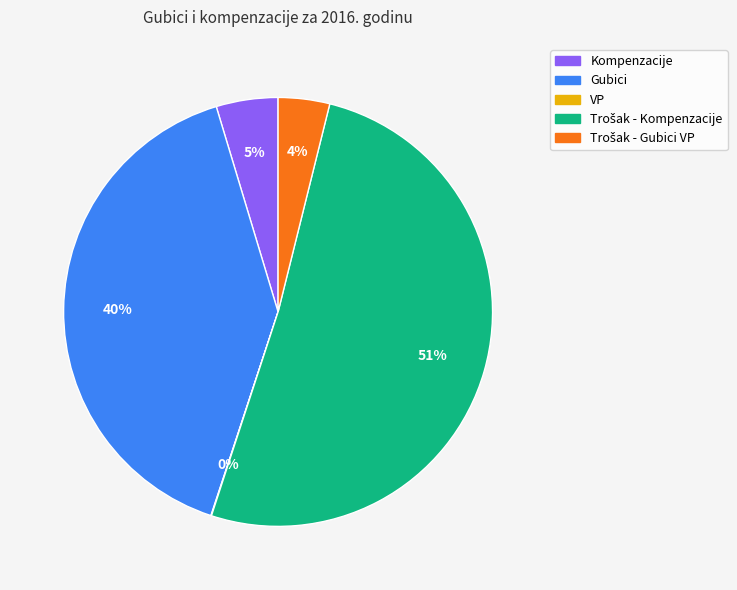

Is Kompenzacije the majority of the pie?

No